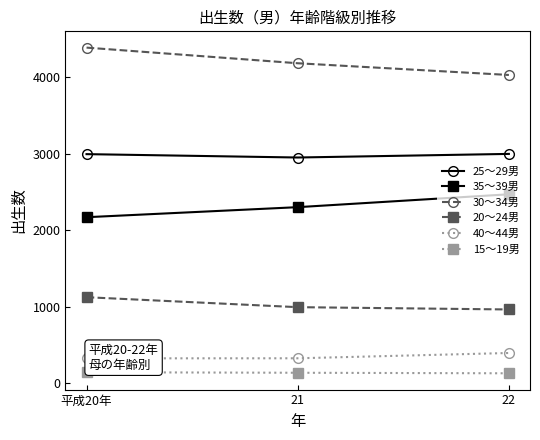

What is the lowest value of the 35～39男 series?

2170